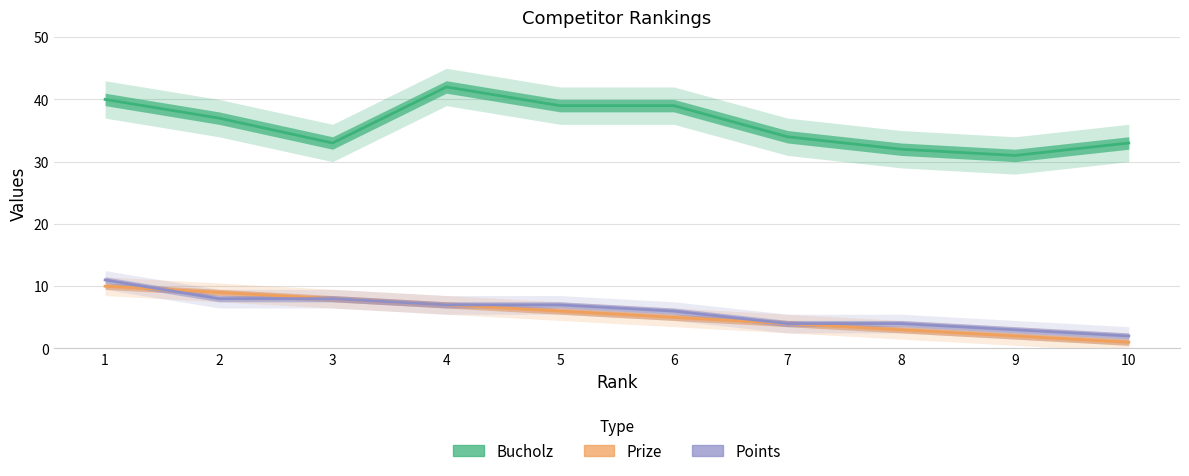

True or false: Prize and Bucholz intersect in this chart.

False